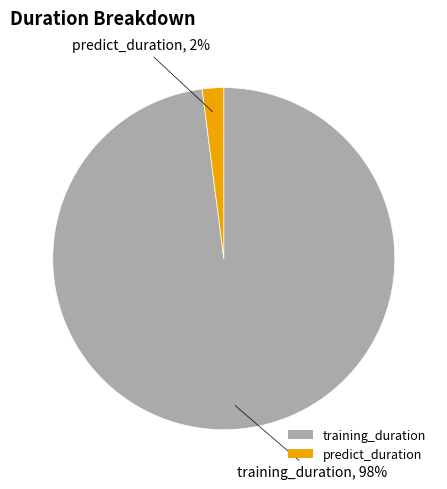

True or false: training_duration accounts for 84% of the total.

False